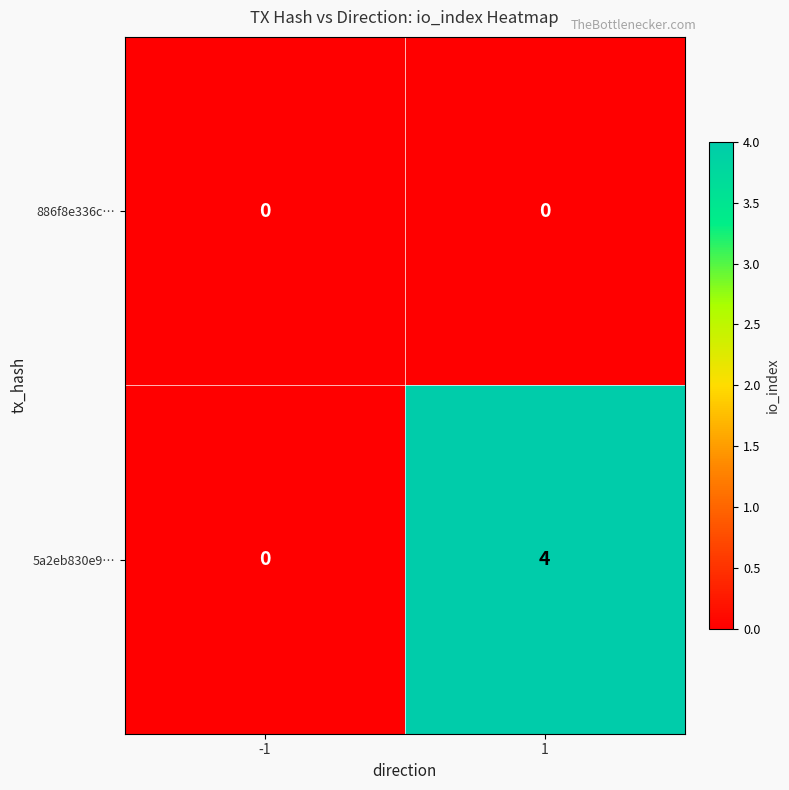

Which series has the largest range (max minus min)?

5a2eb830e9…